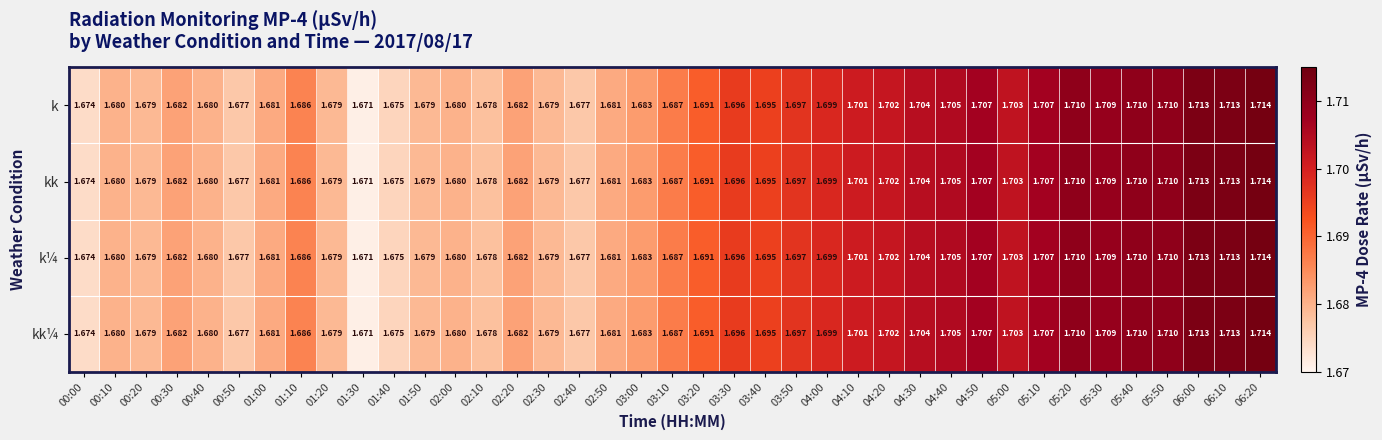

At which category is the sum across all series the highest?

06:20